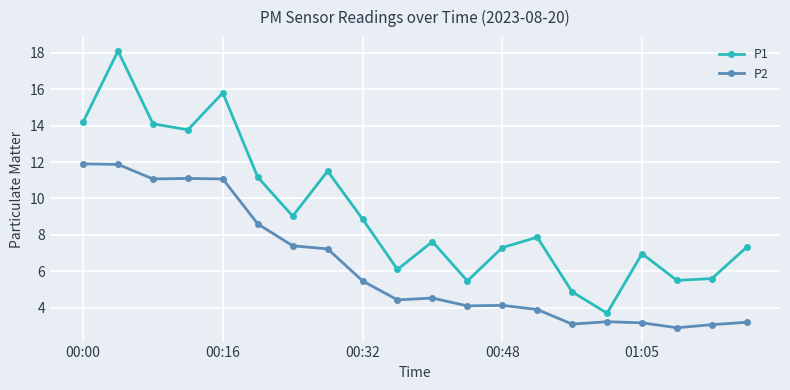

What are all the series names shown in the legend?

P1, P2